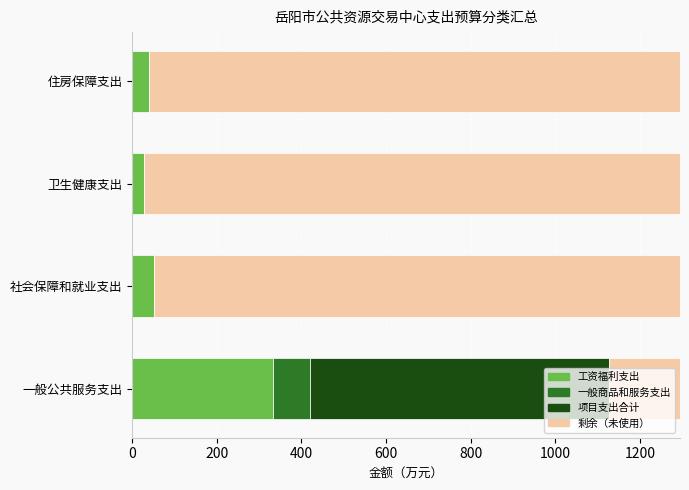

What is the total value across all series at 卫生健康支出?

1294.9